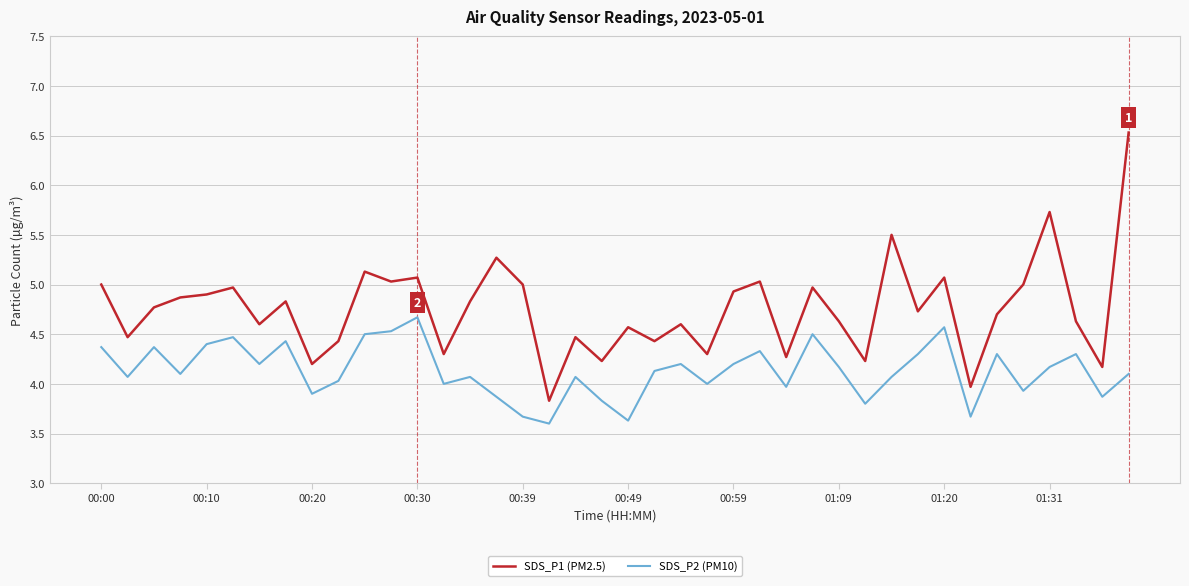

What is the maximum value for SDS_P2 (PM10)?

4.7